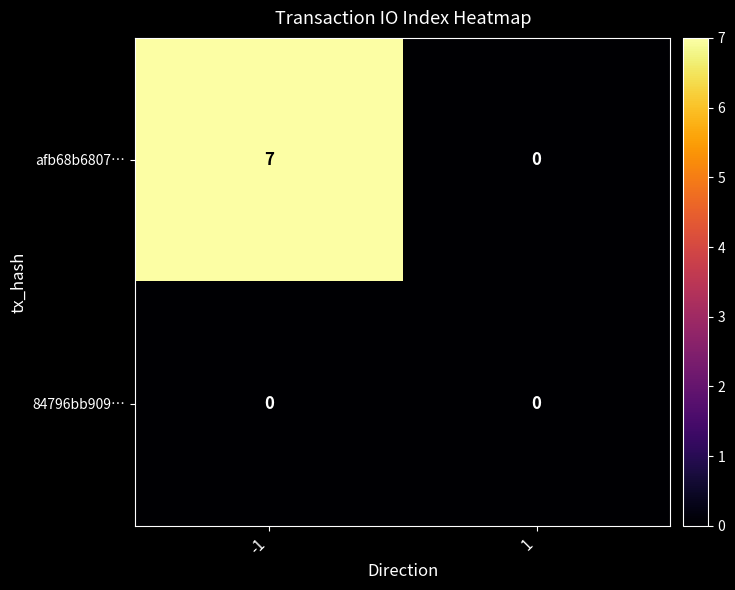

Rank the series by their maximum value, from highest to lowest.

afb68b6807…, 84796bb909…